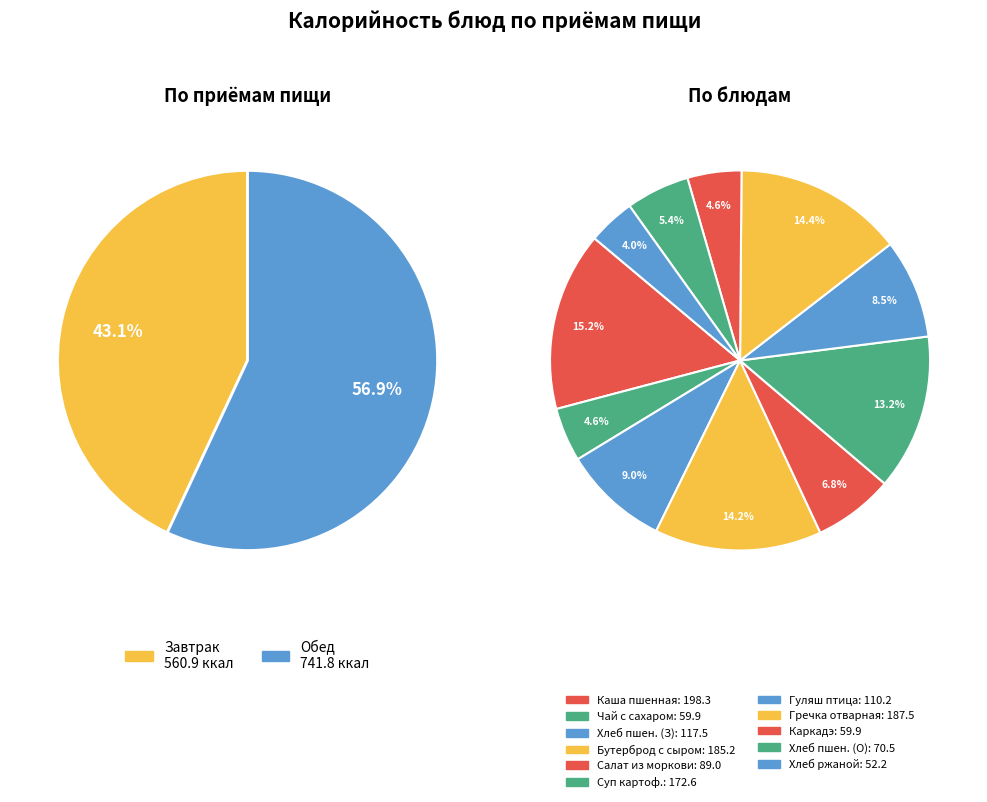

The Гречка отварная рассыпчатая slice represents 7% of the pie. True or false?

False